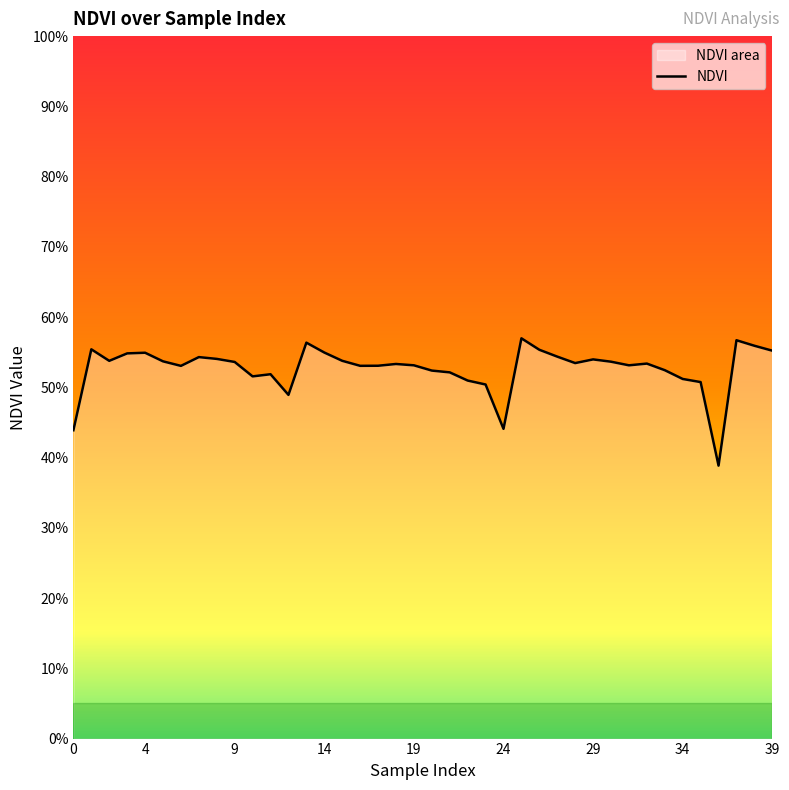

How many lines are shown in the chart?

1